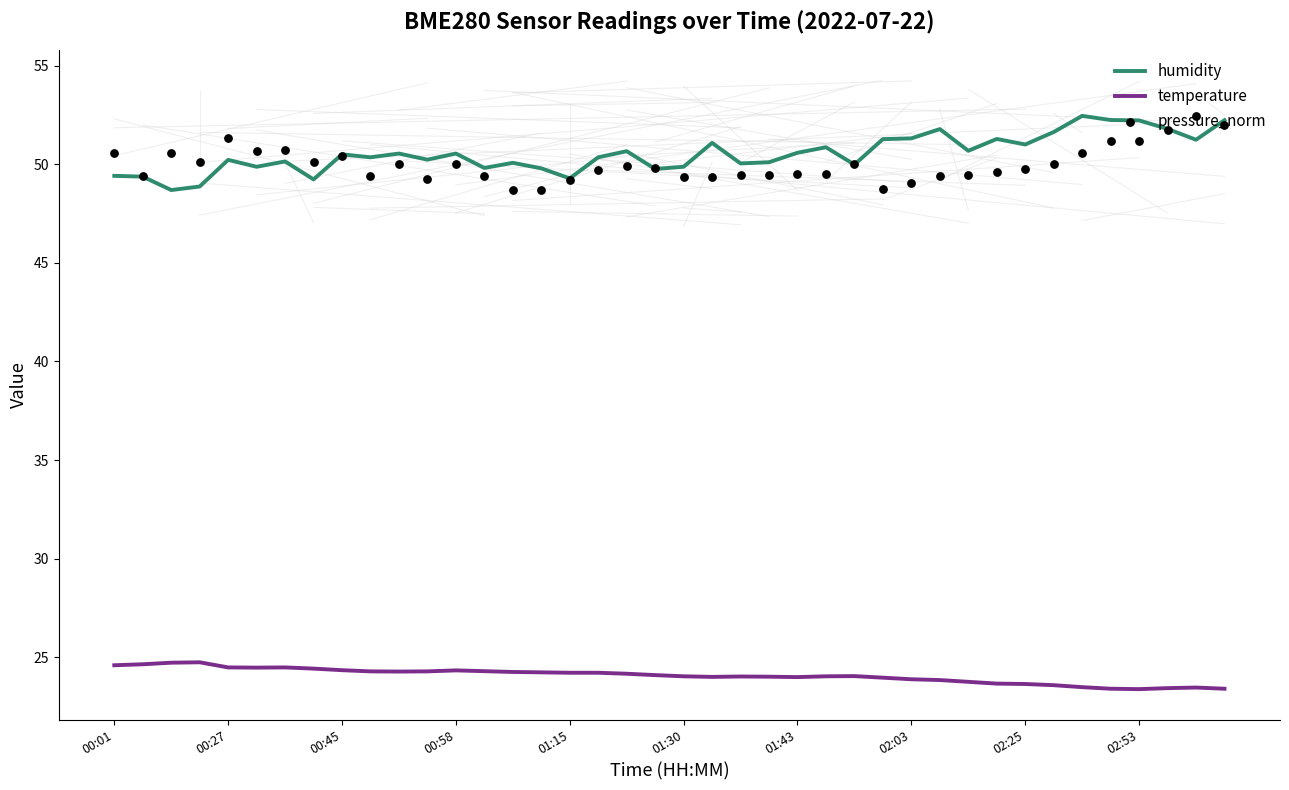

Which series has the largest total across all categories?

humidity